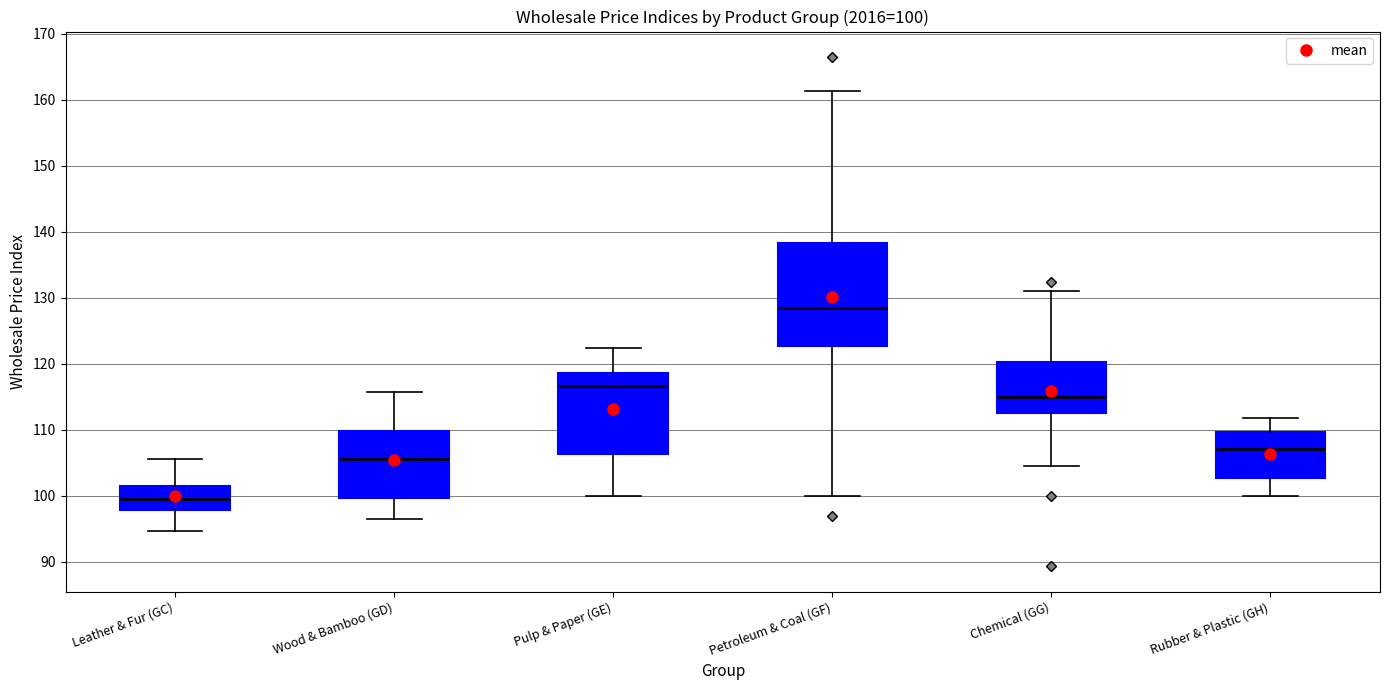

Which box's median line is the lowest?

Leather & Fur (GC)